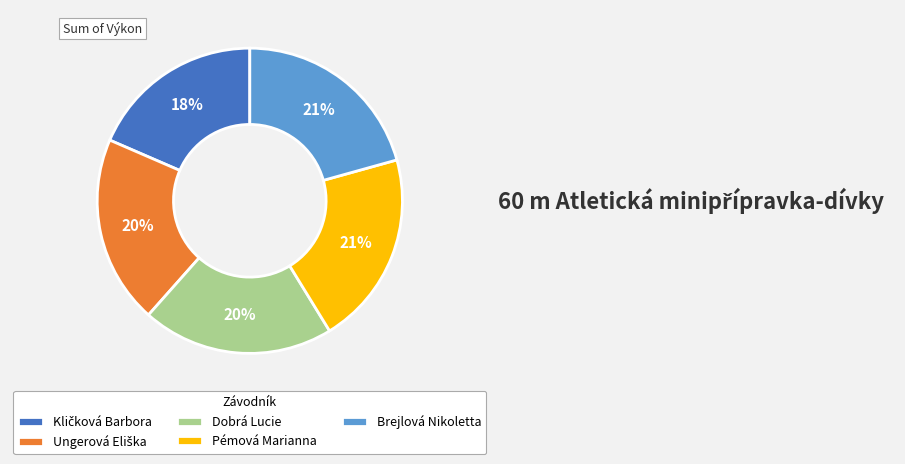

Is it true that Brejlová Nikoletta is 21% of the pie?

True